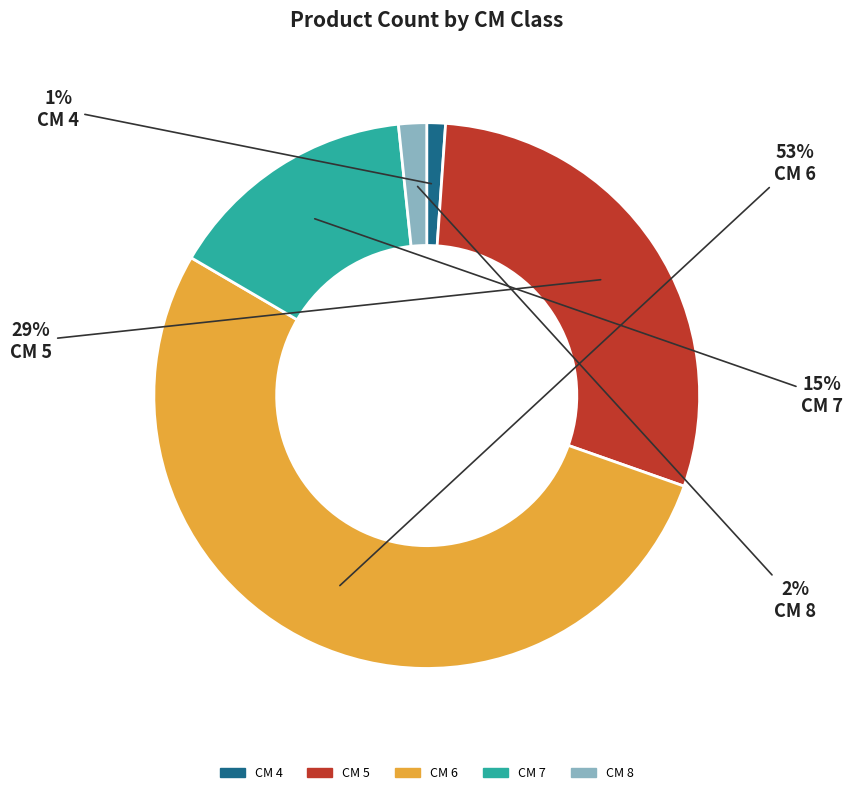

Count the number of slices in the pie.

5